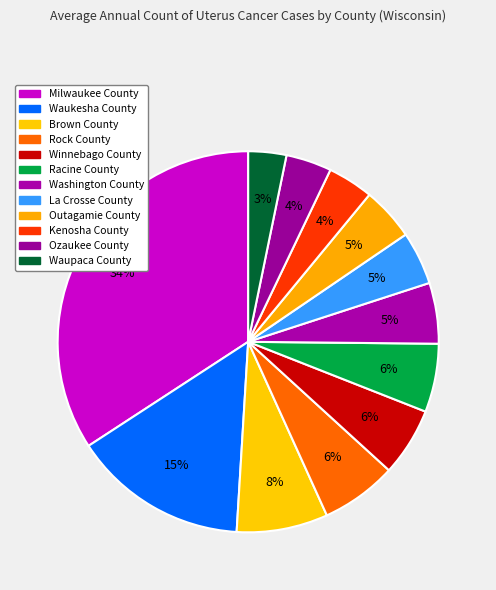

To the nearest percent, what percentage of the pie is Kenosha County?

4%